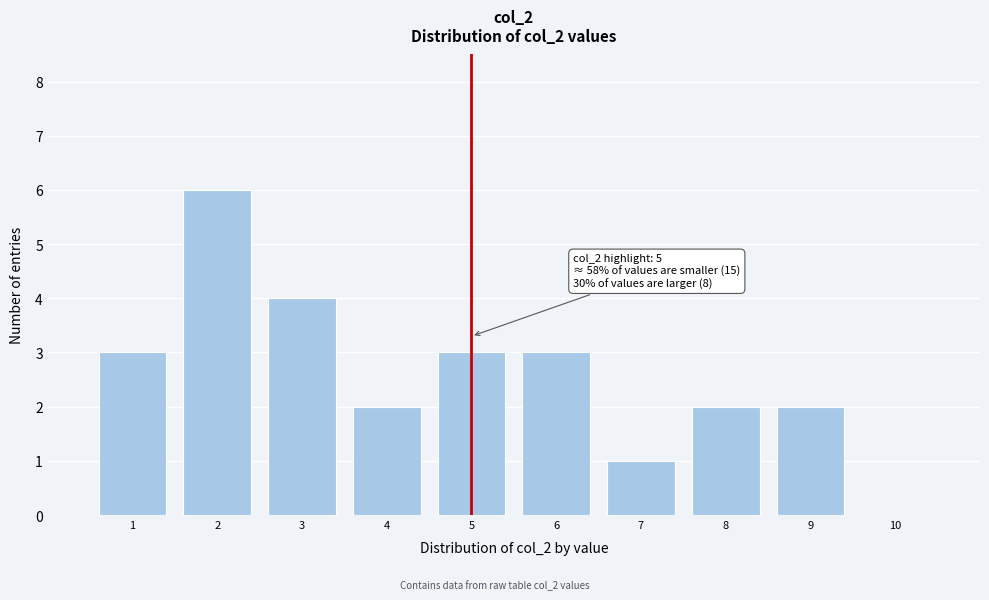

Which range on the x-axis has the tallest bar?

1.5 to 2.5